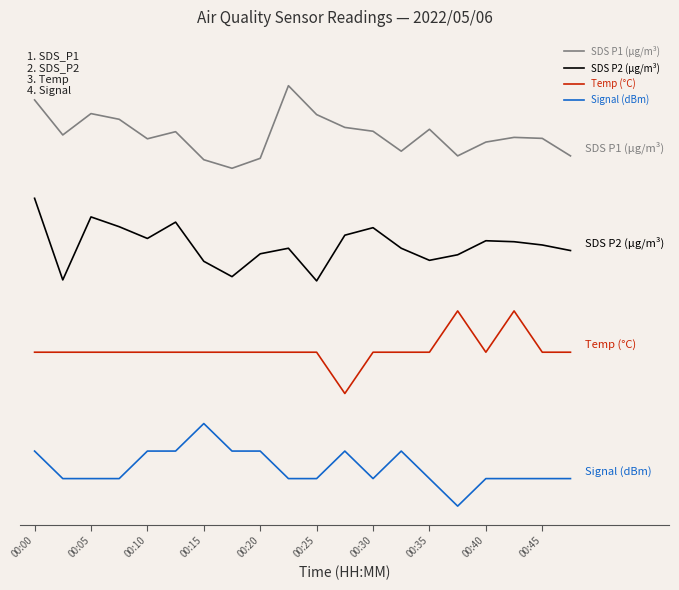

Where is the first local minimum for Temp (°C)?

11